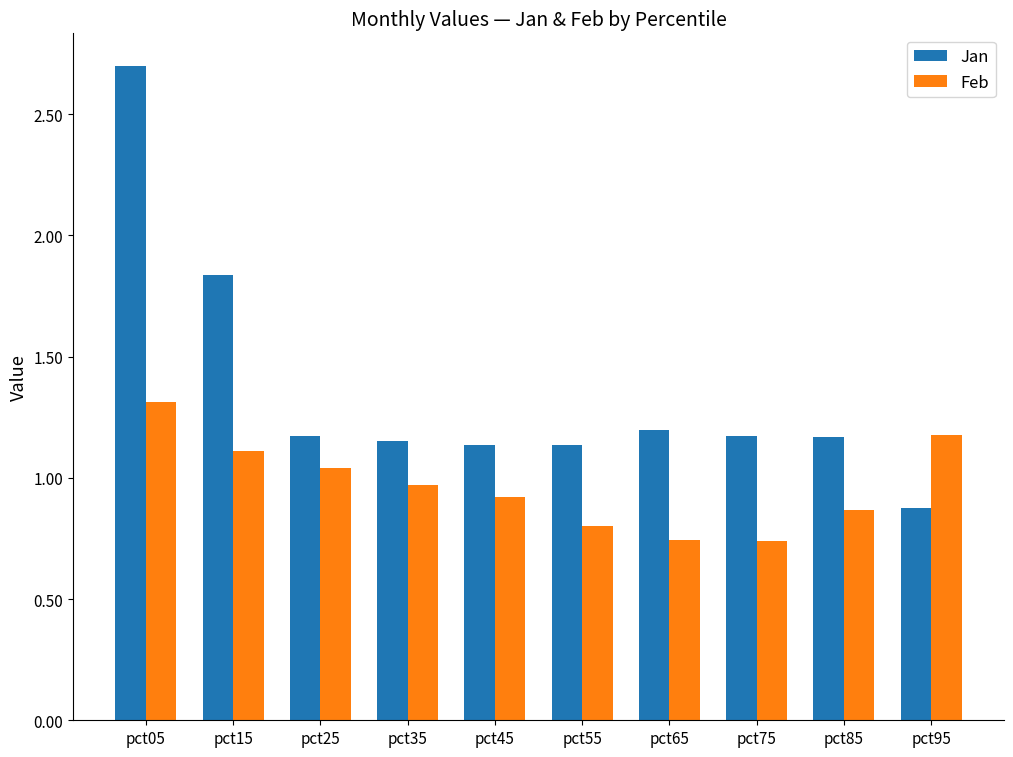

Which series has the largest total across all categories?

Jan